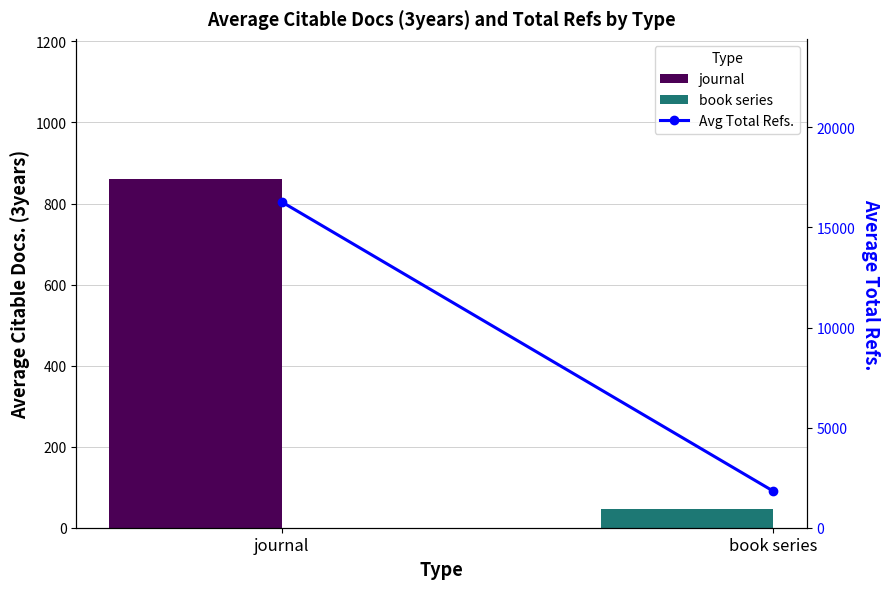

How many groups of bars are there?

2